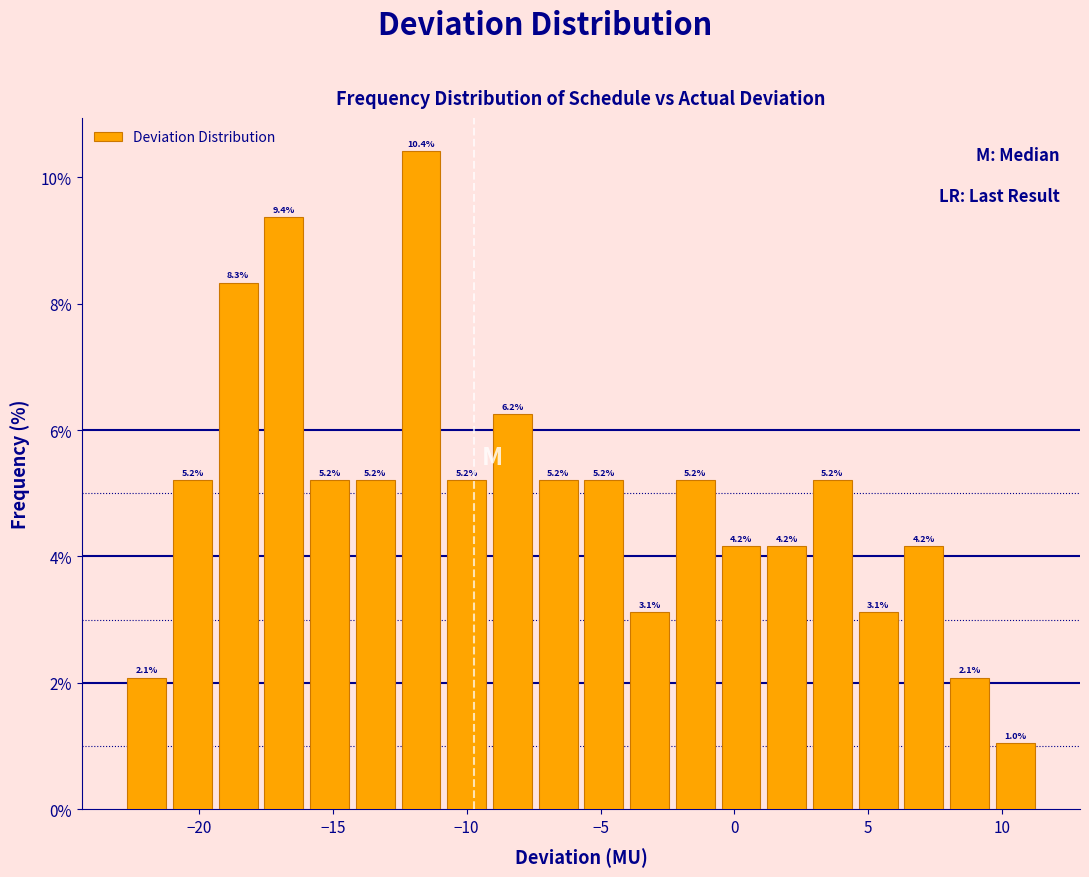

Around what value on the x-axis is the tallest bar? Give the approximate position of its centre, as read against the axis.

-11.5